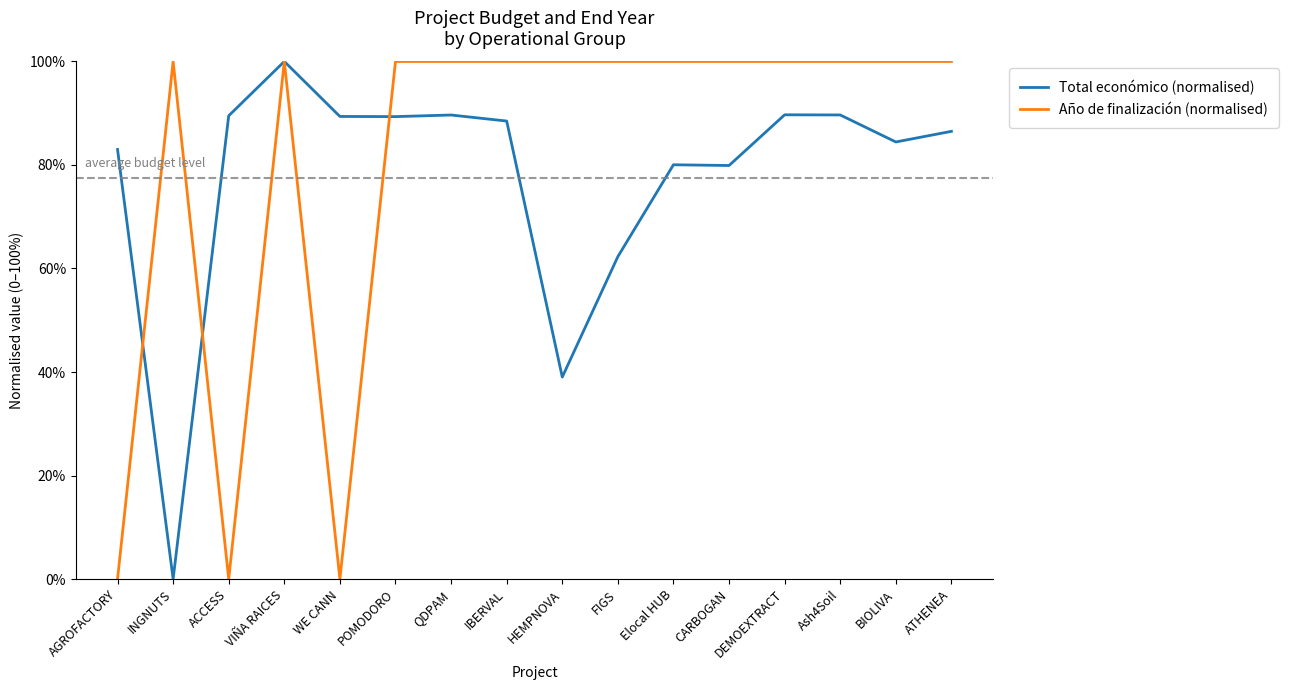

At which category does Total económico (normalised) reach its first local valley?

INGNUTS